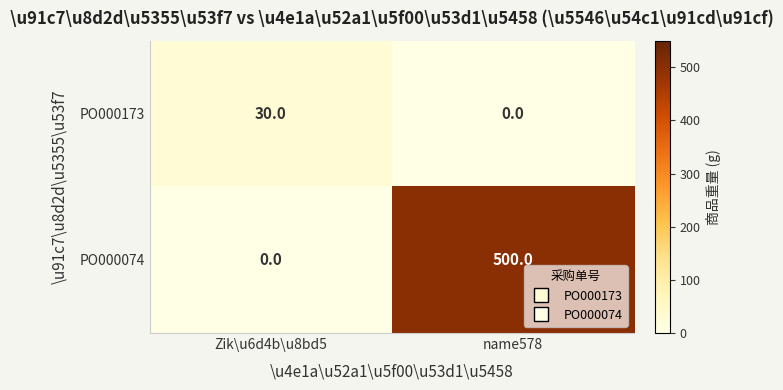

What is the difference between the maximum and minimum values in the PO000173 series?

30